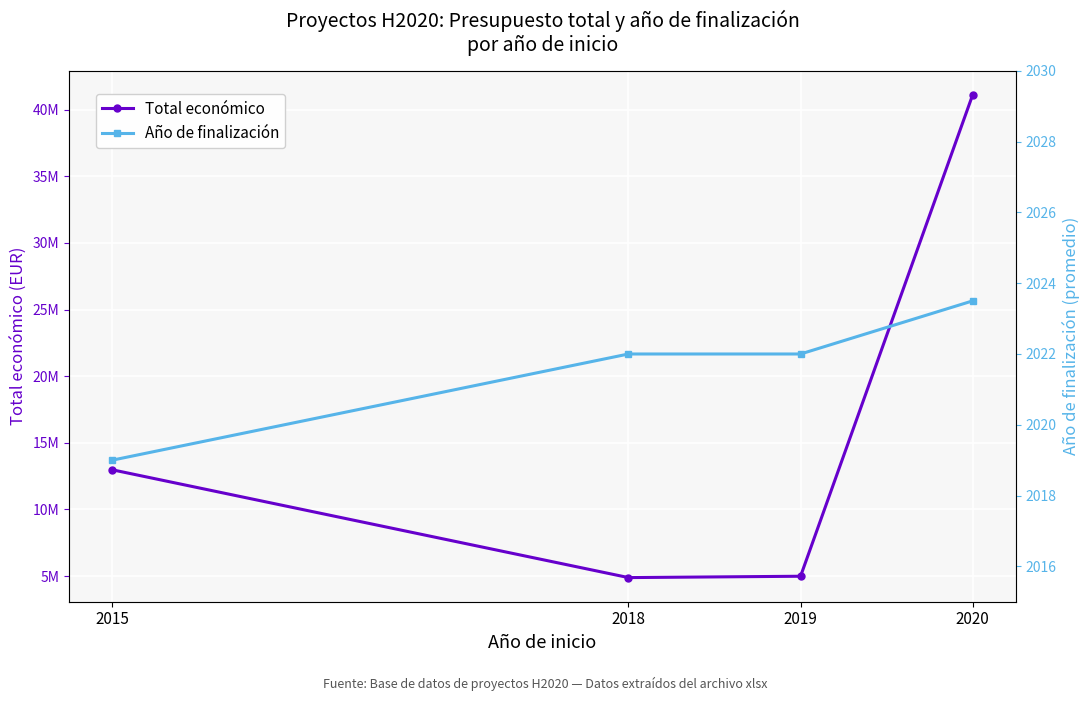

True or false: Total económico and Año de finalización cross at least once.

False